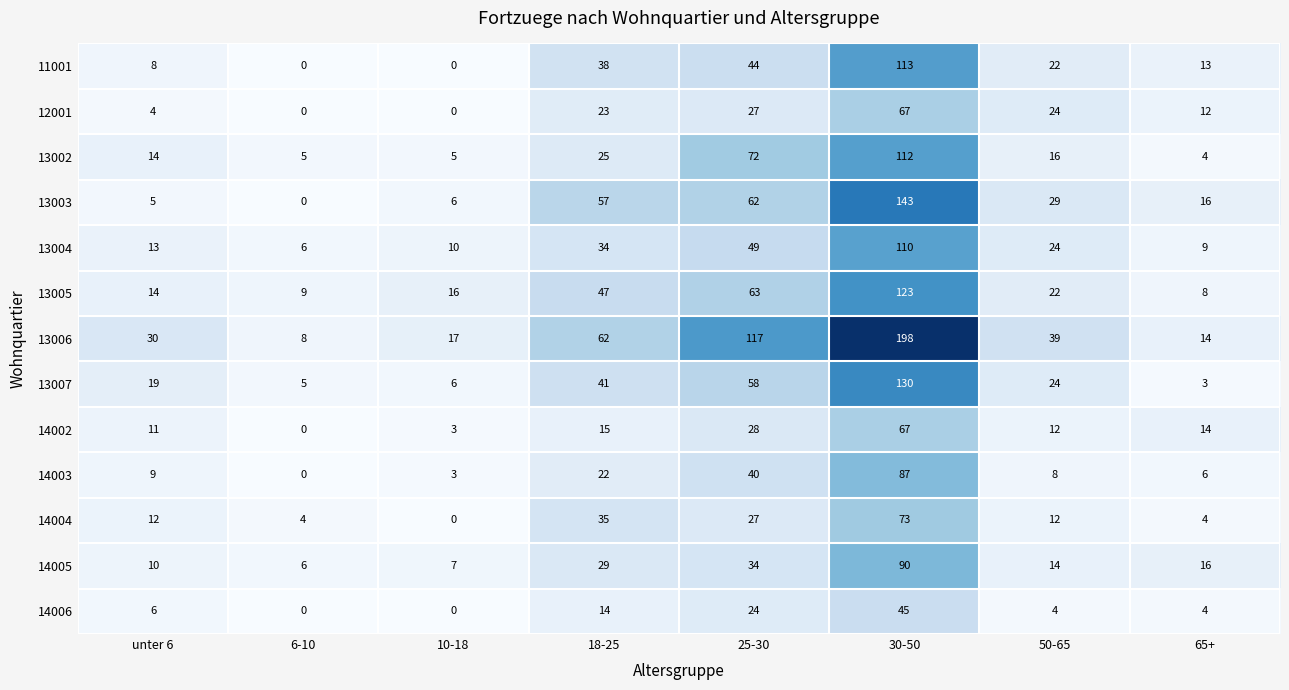

What is the total value across all series at 30-50?

1358